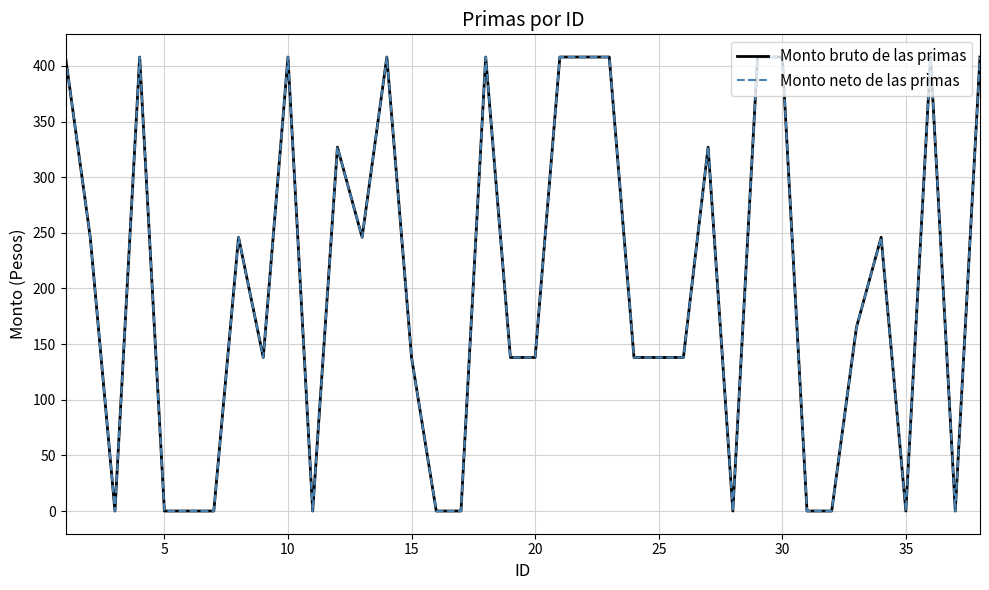

Does the chart have visible grid lines?

Yes